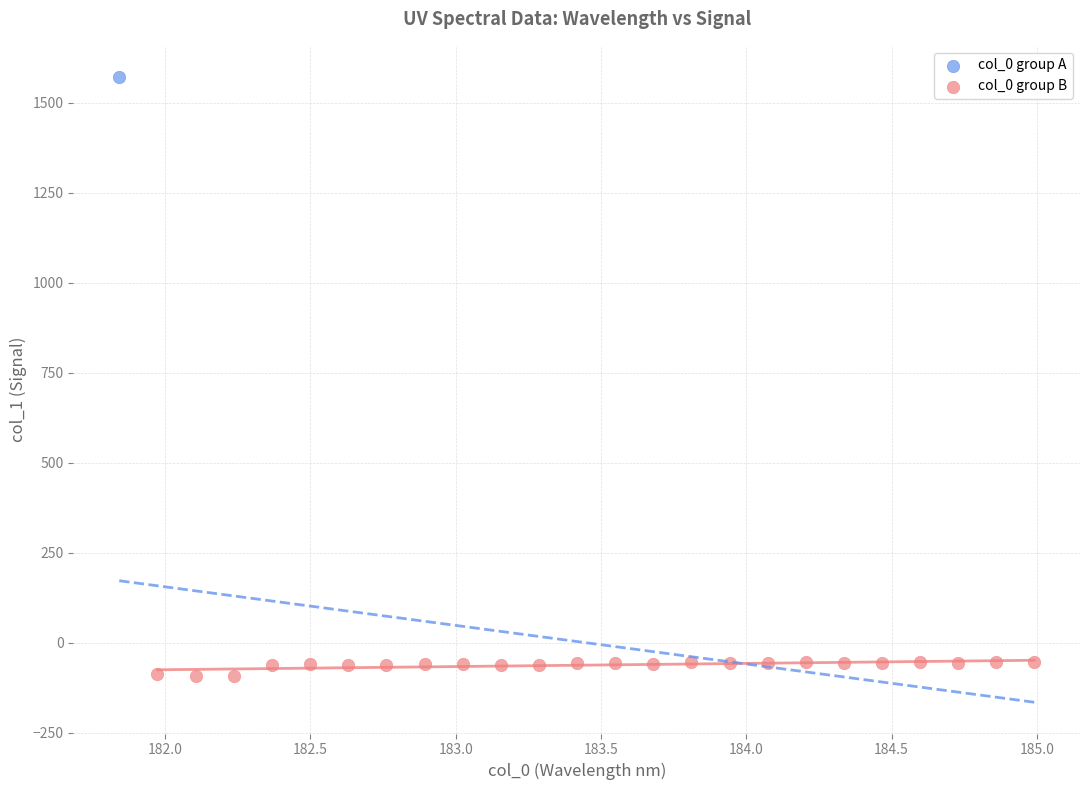

What are all the series names shown in the legend?

col_0 group A, col_0 group B